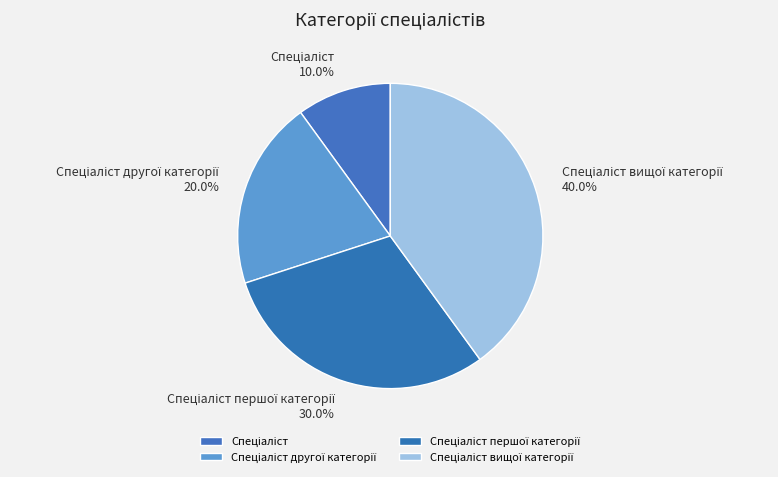

Does any single category account for the majority?

No